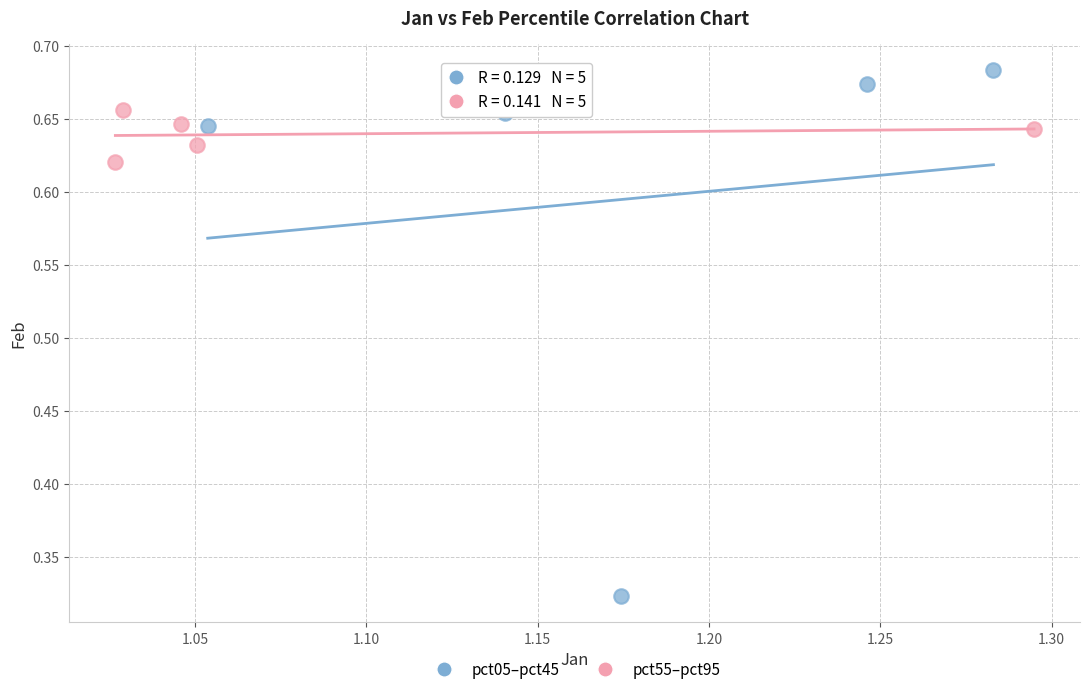

Which series has the largest Y range (max minus min)?

pct05–pct45